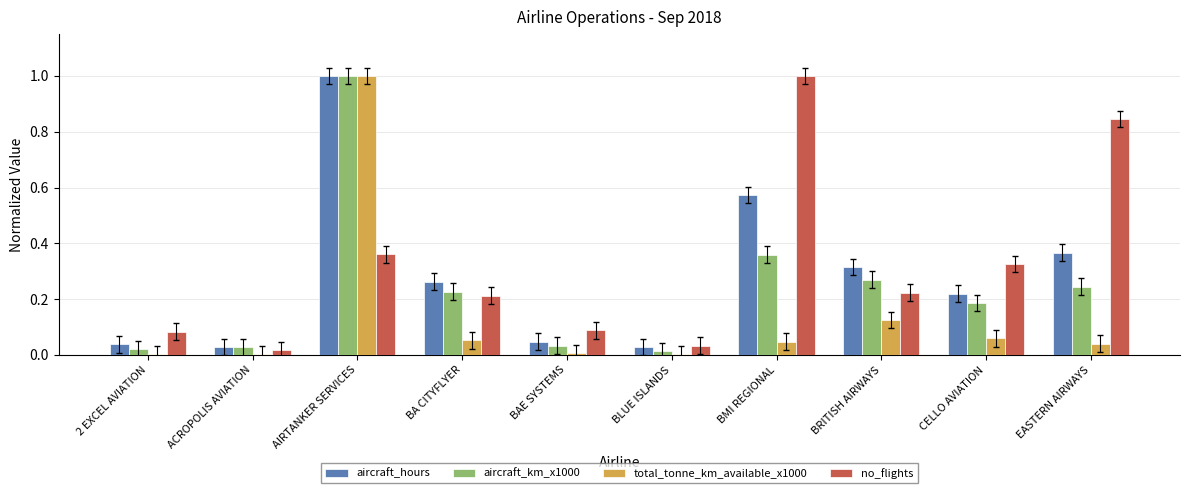

Which category has the highest value in the aircraft_hours series?

AIRTANKER SERVICES